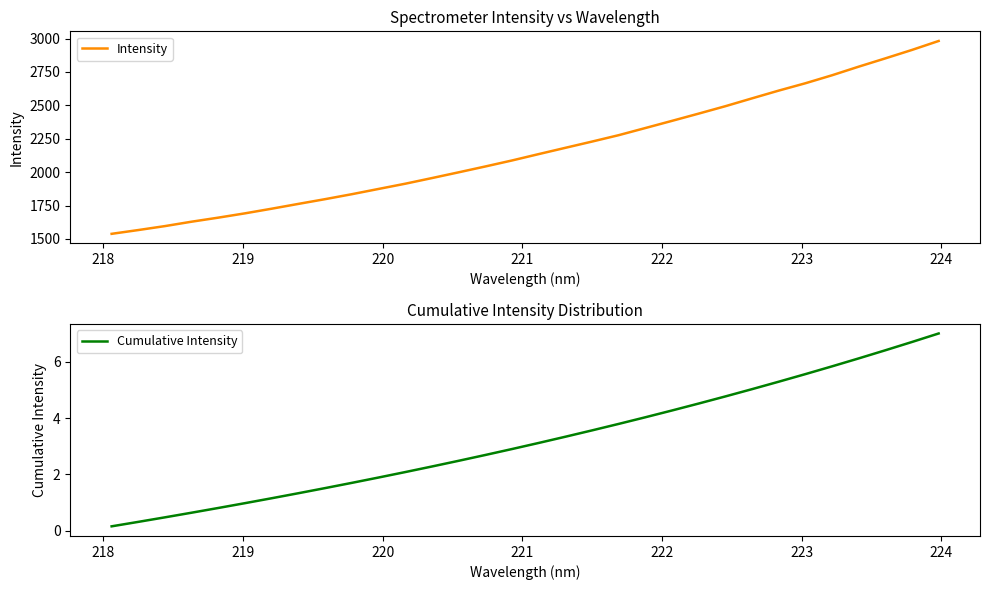

Rank the series by their average value, from highest to lowest.

Intensity, Cumulative Intensity